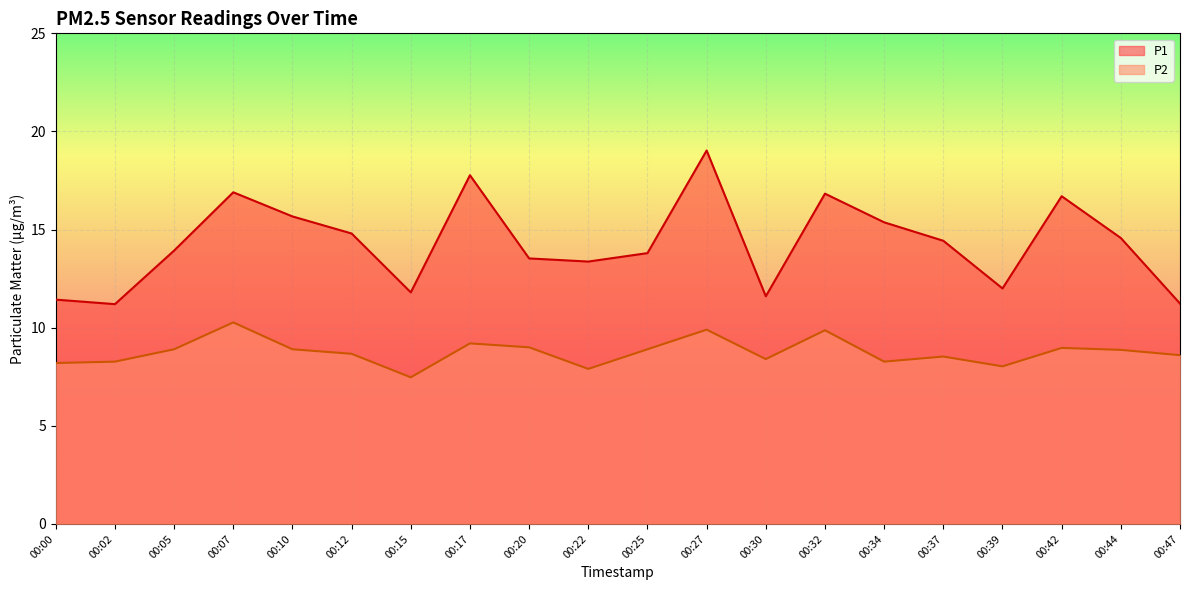

What is the average value of the P1 series?

14.3